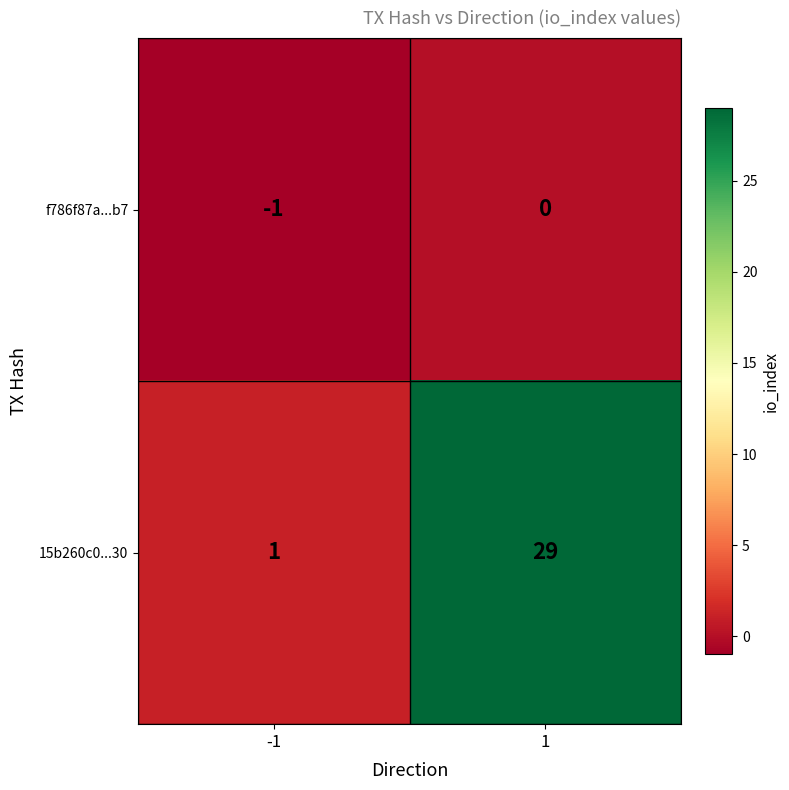

At which category is the sum across all series the highest?

1